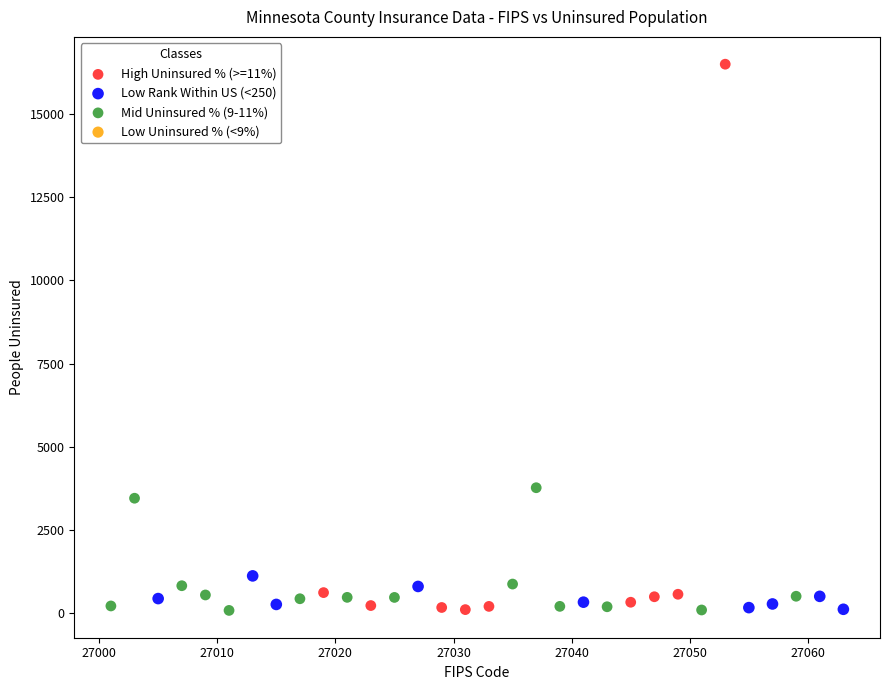

Which series has the largest Y range (max minus min)?

High Uninsured % (>=11%)